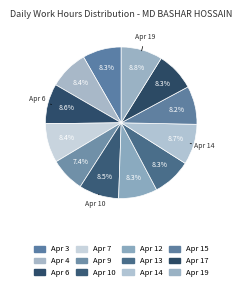

How many slices are in this pie chart?

12